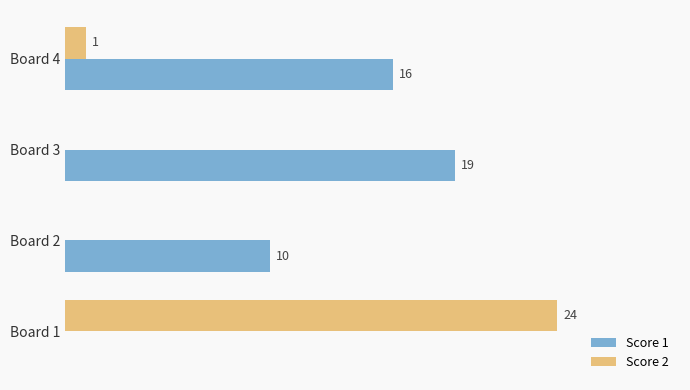

Which series has the largest total across all categories?

Score 1